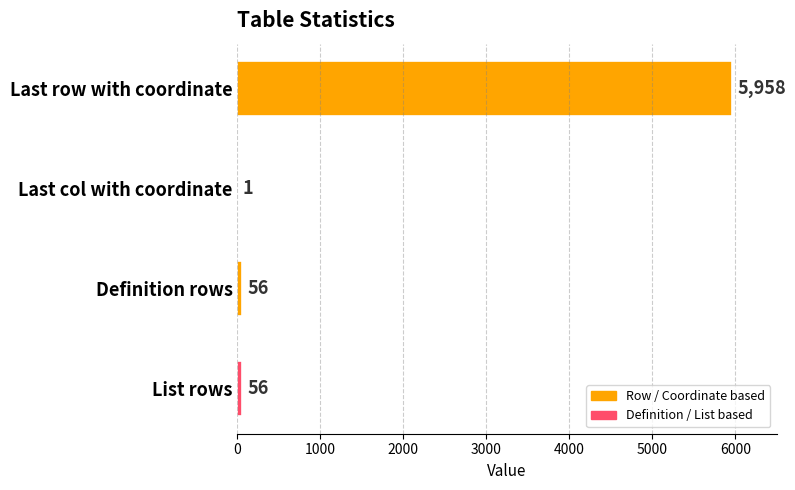

What is the sum of all values?

6071